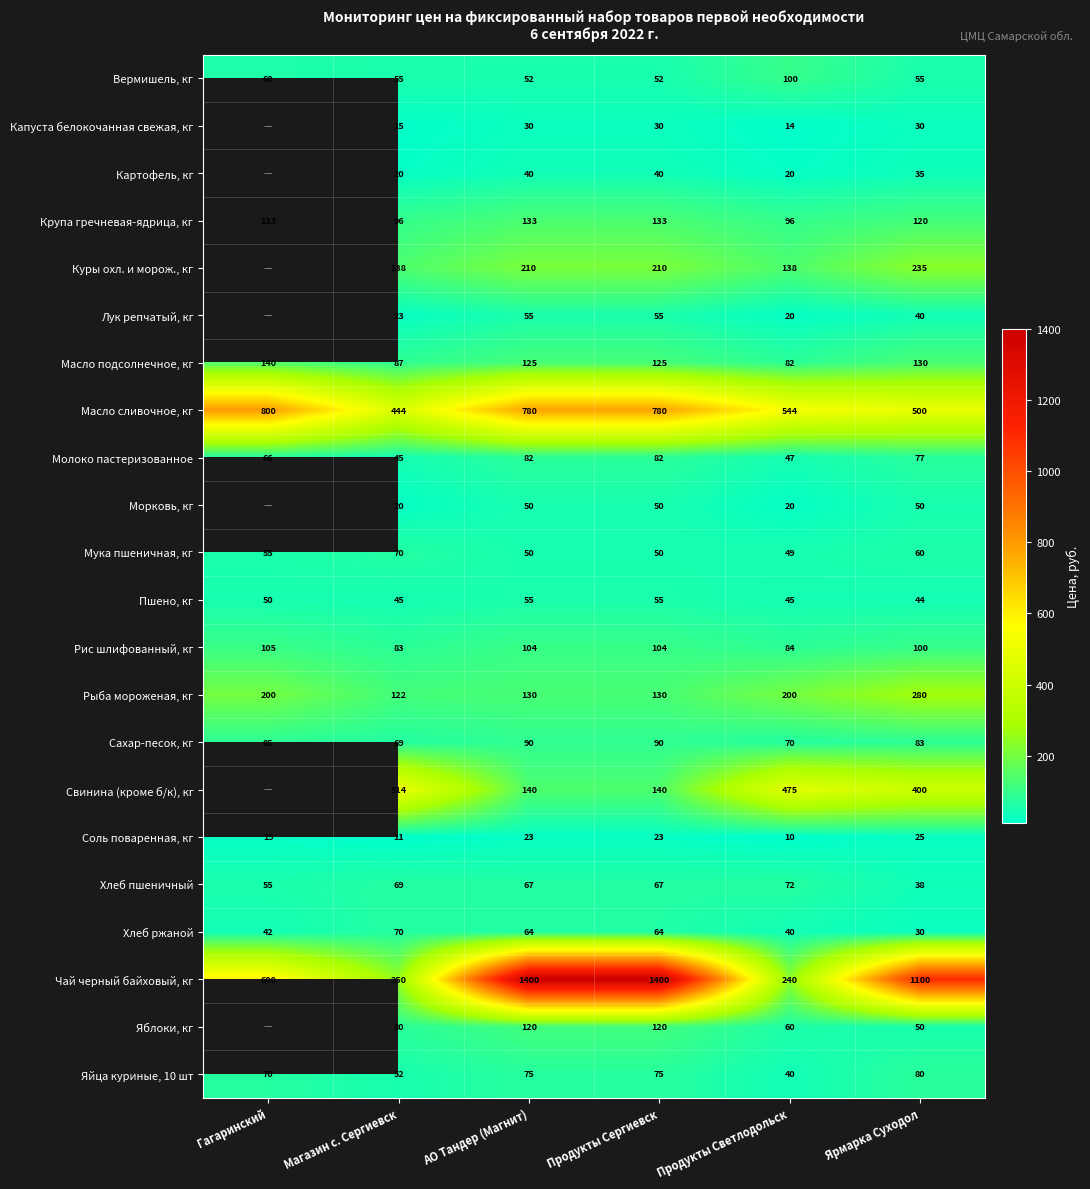

At which label is Соль поваренная, кг closest to 17?

Гагаринский